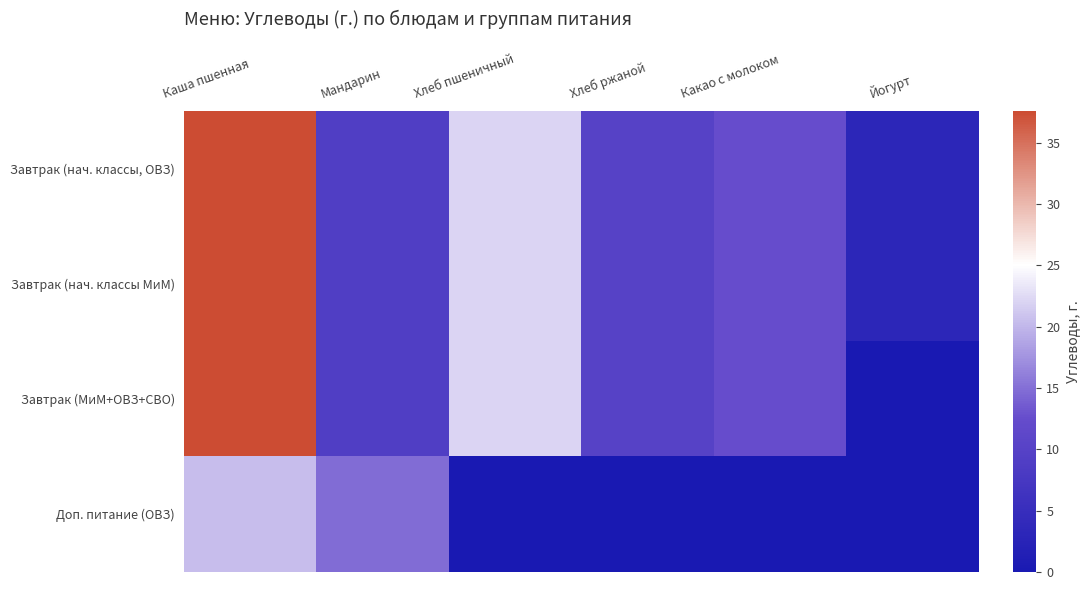

Which category has the highest value across all series?

Каша пшенная